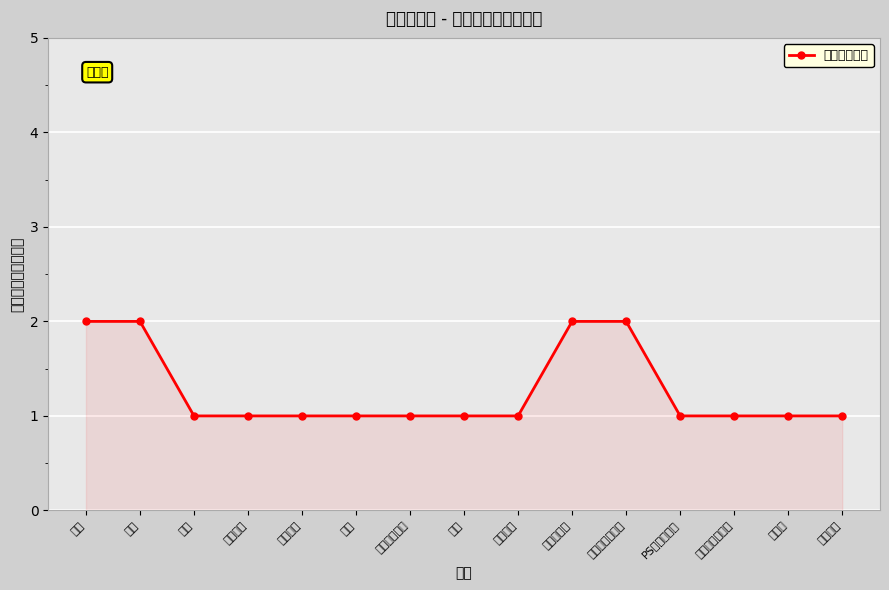

What is the difference between the maximum and minimum values?

1